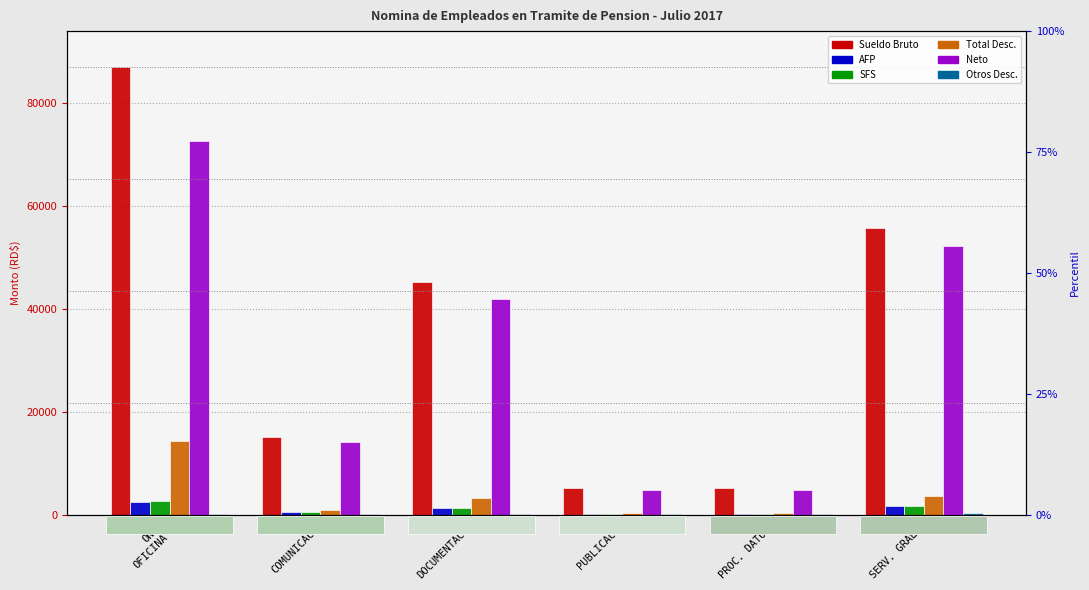

How many categories are shown in the chart?

6